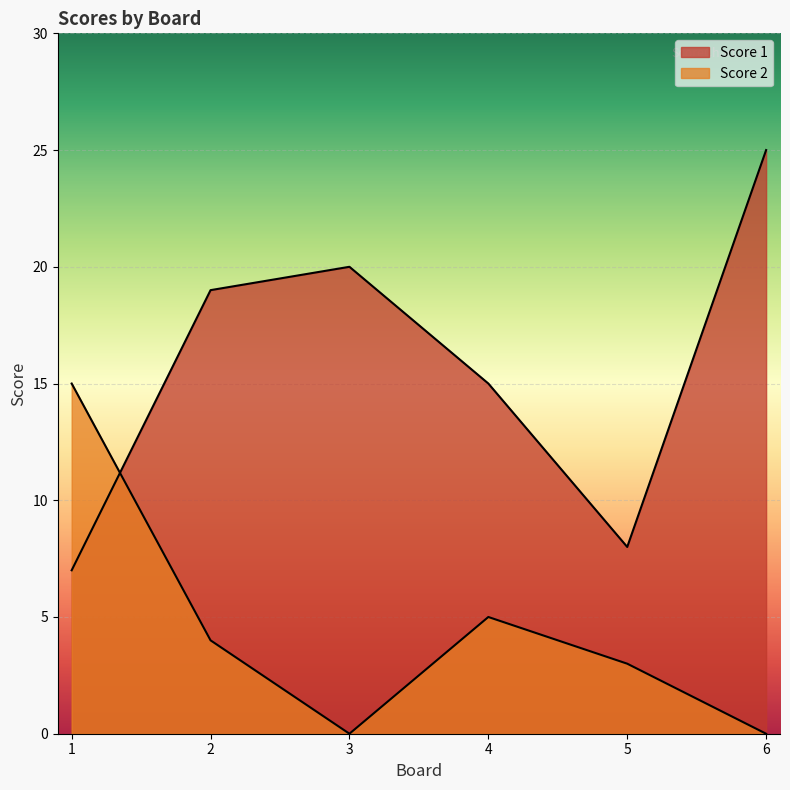

What is the spread (max minus min) of values at 2?

15